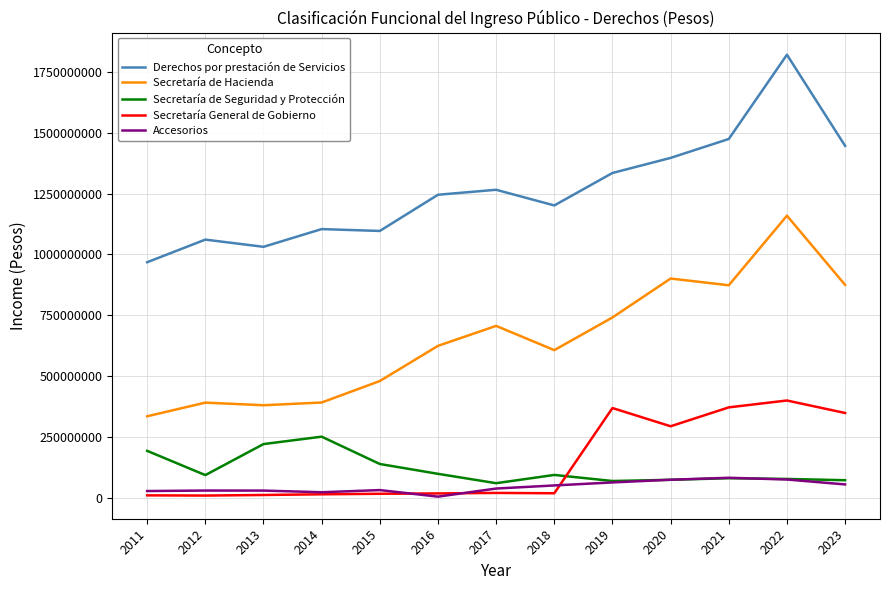

What is the approximate value of Secretaría de Seguridad y Protección at 2017?

59914065.0